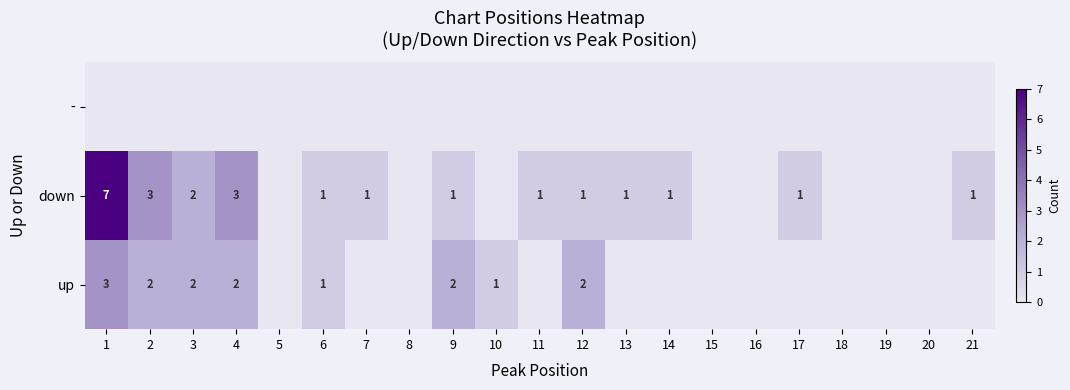

Is it true that up equals 3 at 4?

False